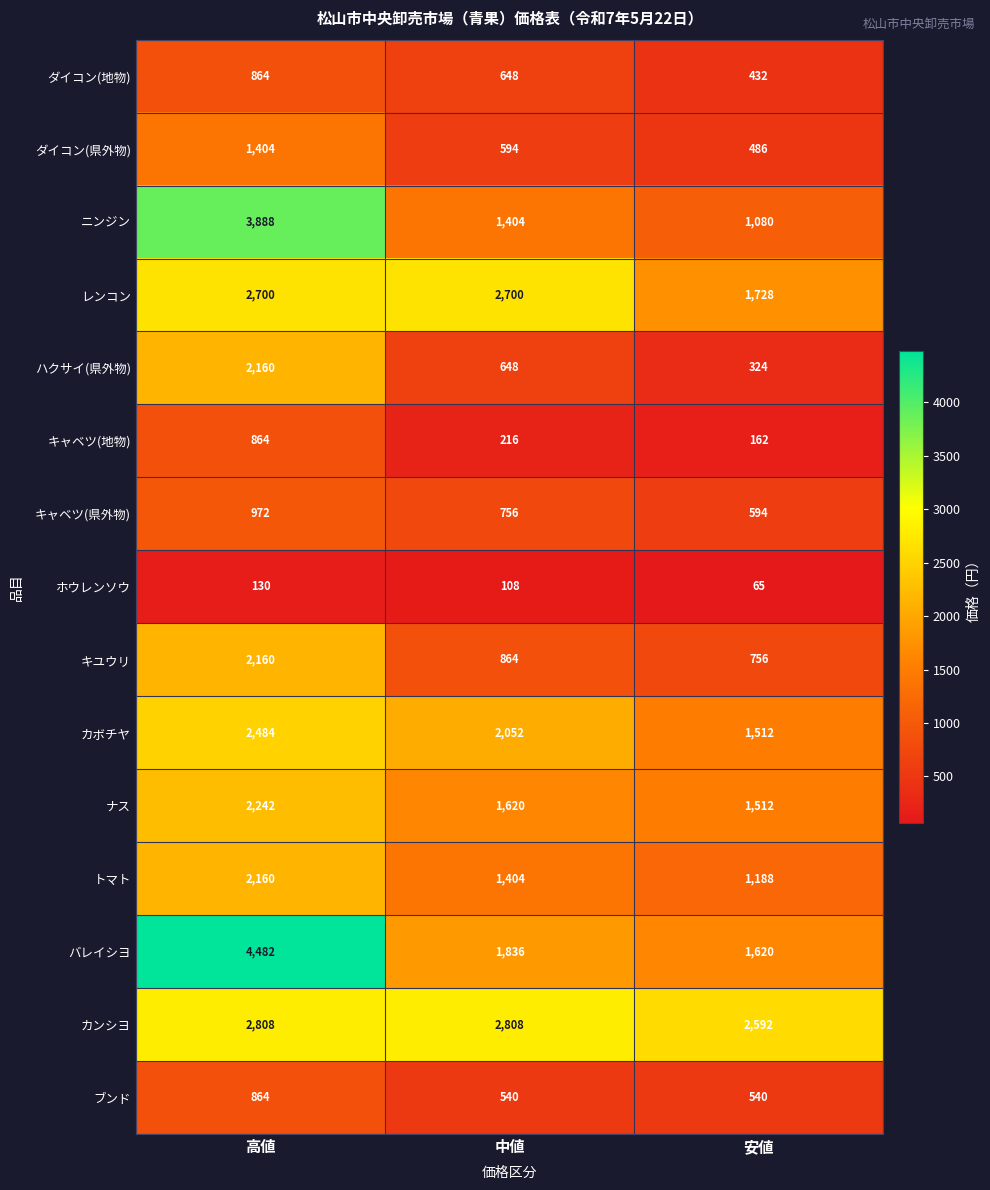

At how many categories does at least one series exceed 2943?

1